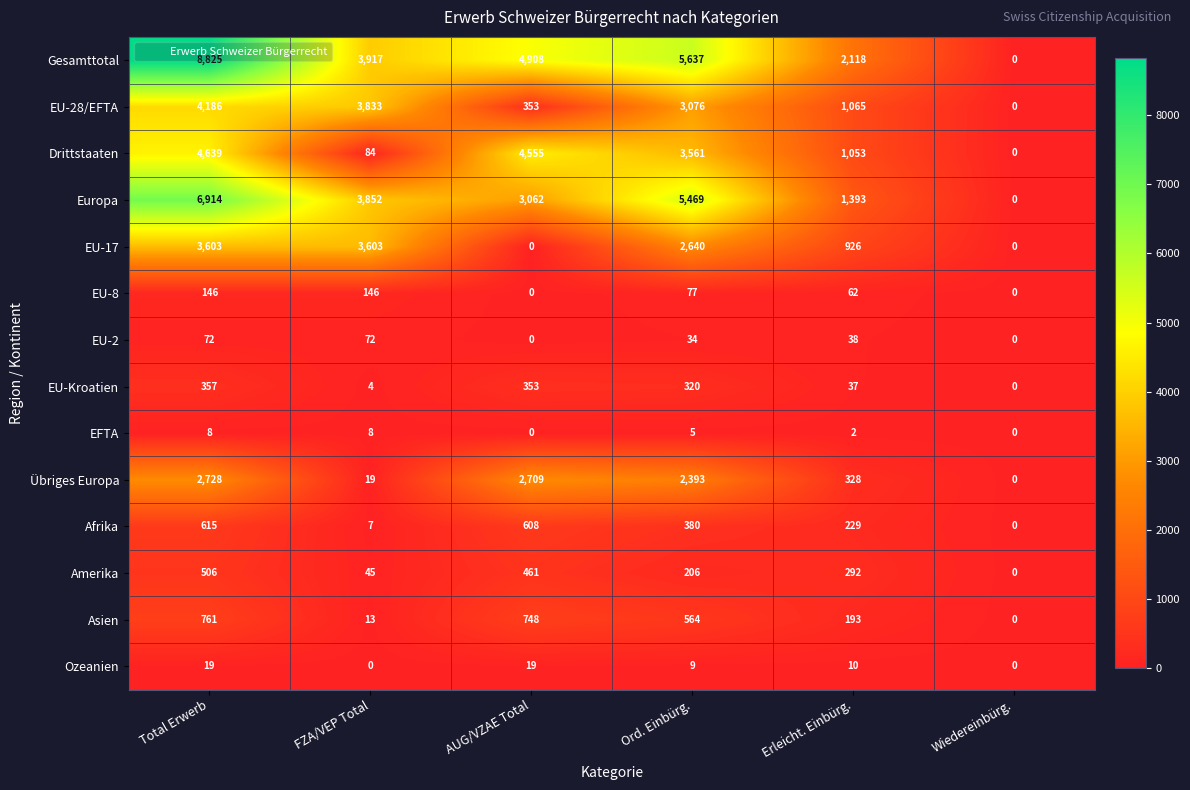

Which category has the lowest value in the Amerika series?

Wiedereinbürg.